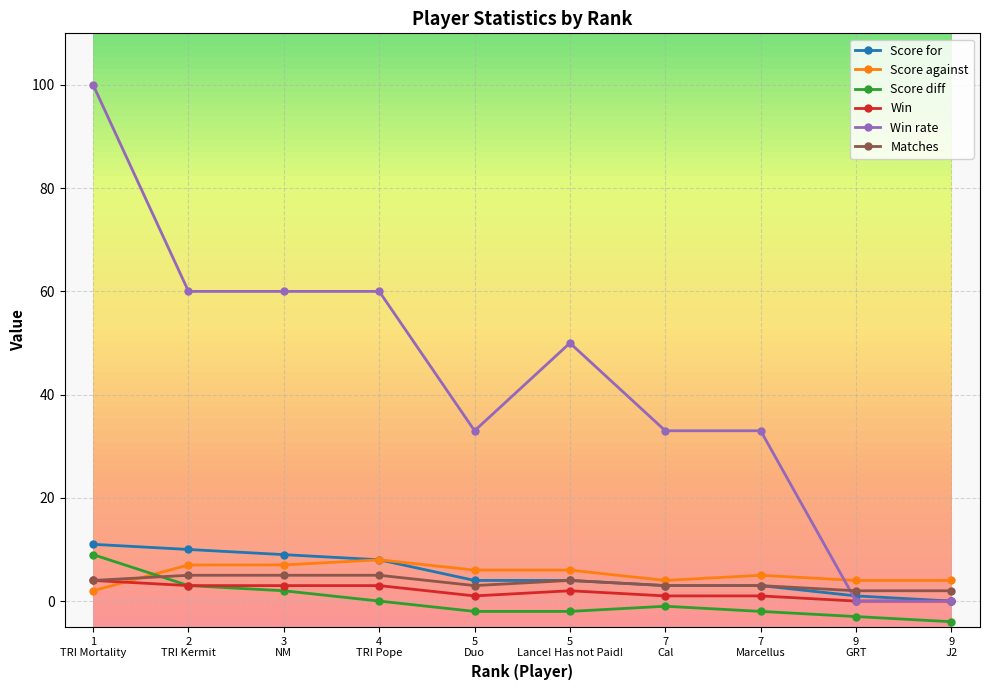

Which series has the largest total across all categories?

Win rate